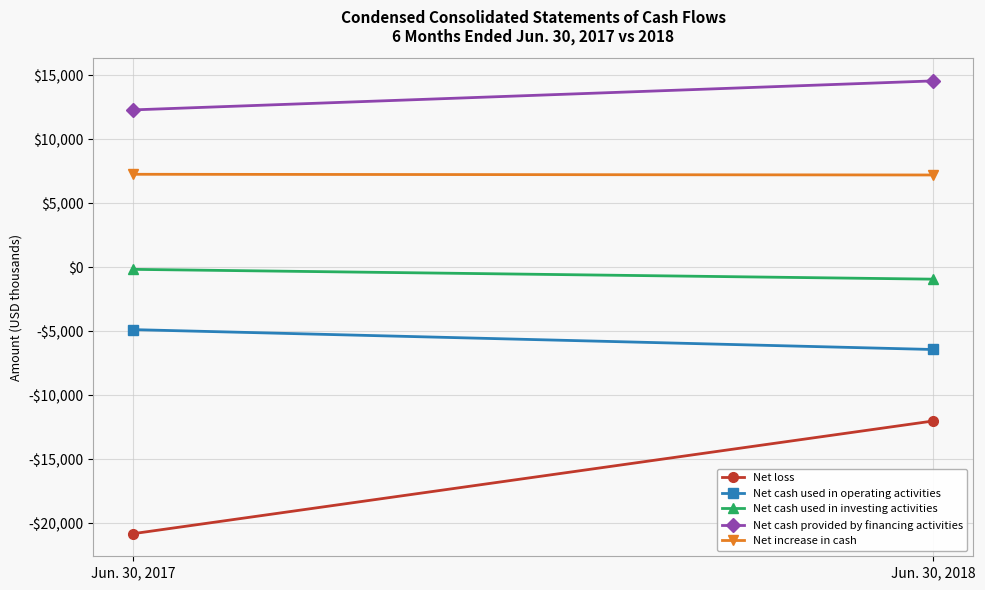

Reading left to right, what are all the values shown in this chart?

Net loss: -20797	-12003
Net cash used in operating activities: -4867	-6419
Net cash used in investing activities: -161	-927
Net cash provided by financing activities: 12290	14553
Net increase in cash: 7262	7207